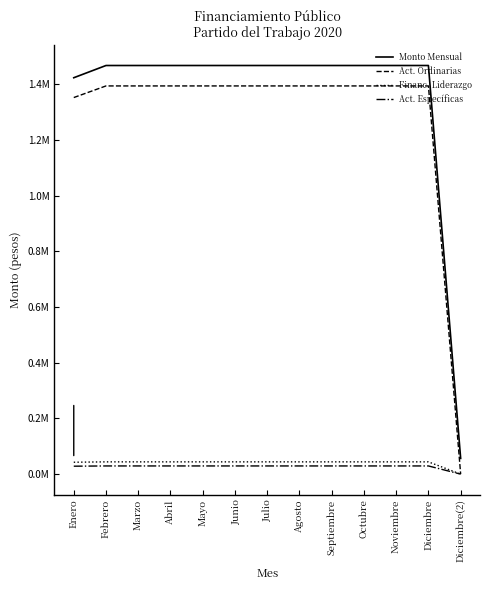

Is this an area chart (filled region under the line)?

No